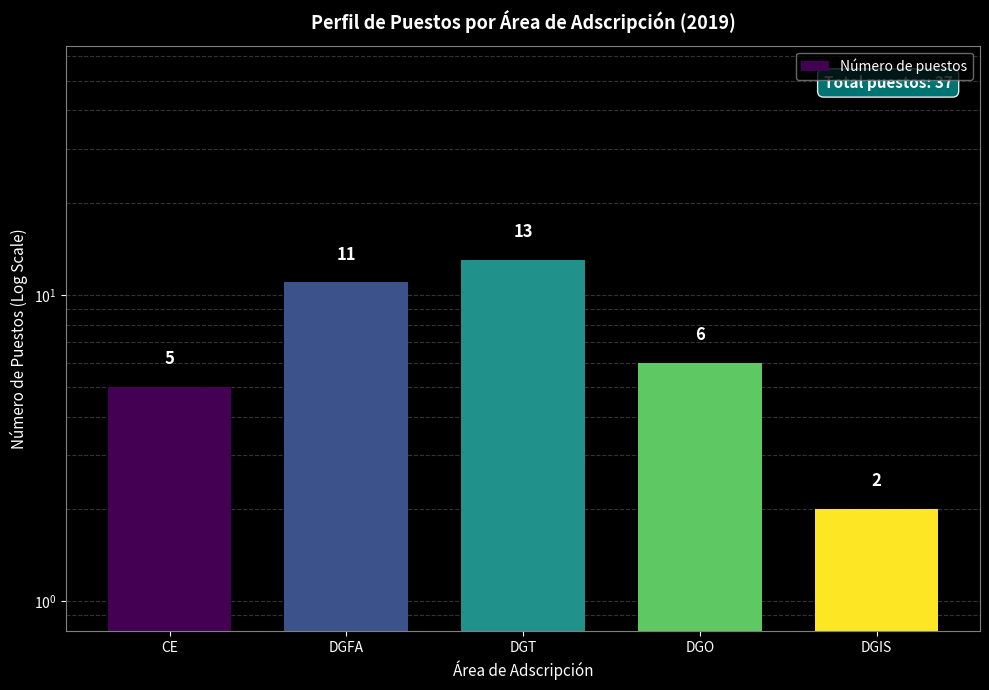

How many bars are there in total?

5